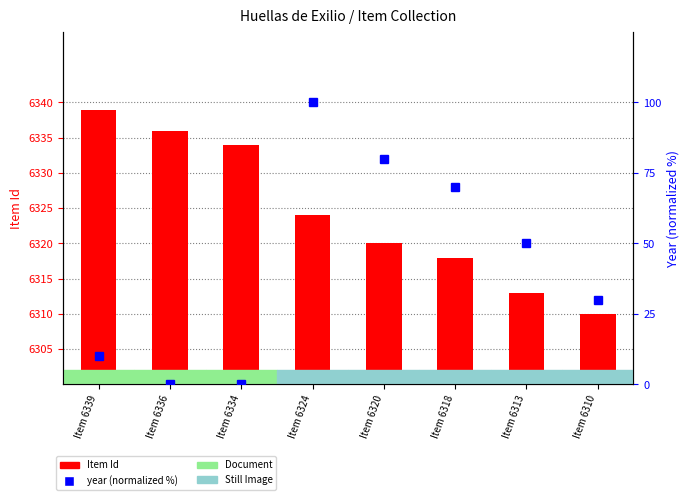

What is the sum of the Item Id values at Item 6336 and Item 6324?

12660